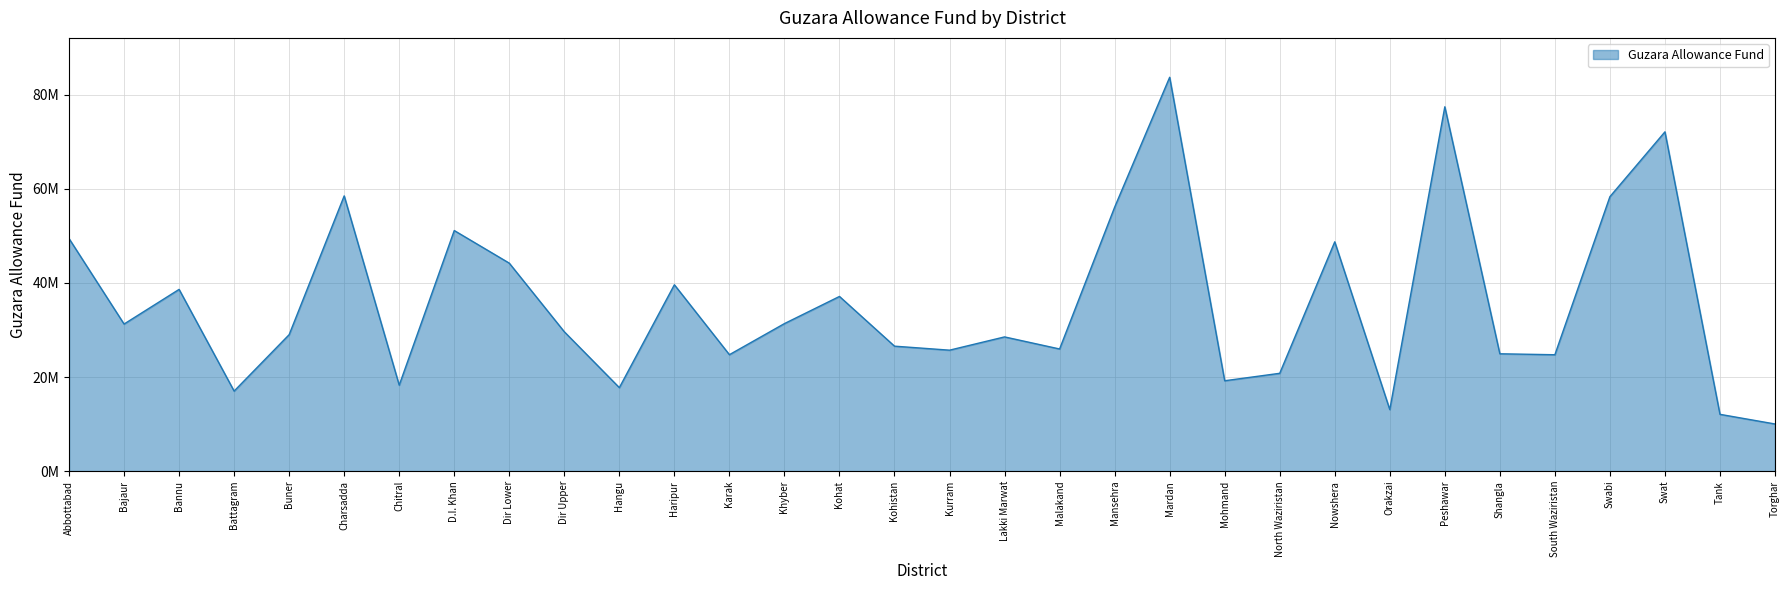

Does the chart have visible grid lines?

Yes